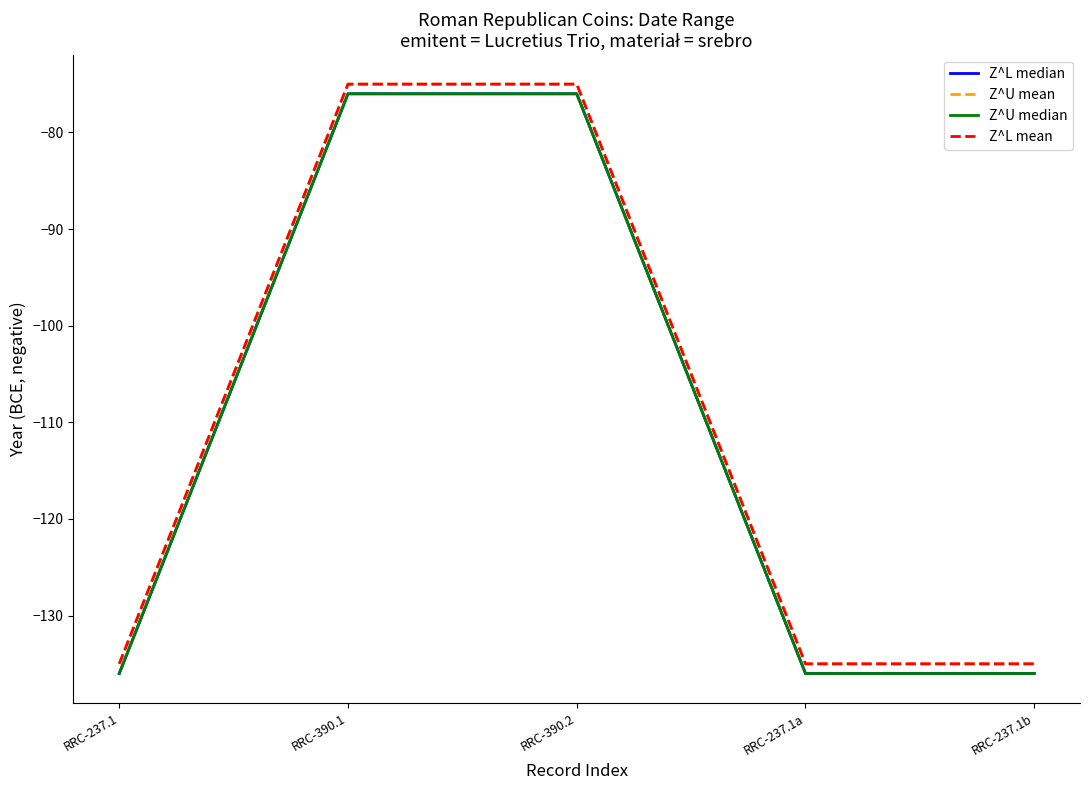

At which category is the sum across all series the highest?

RRC-390.1